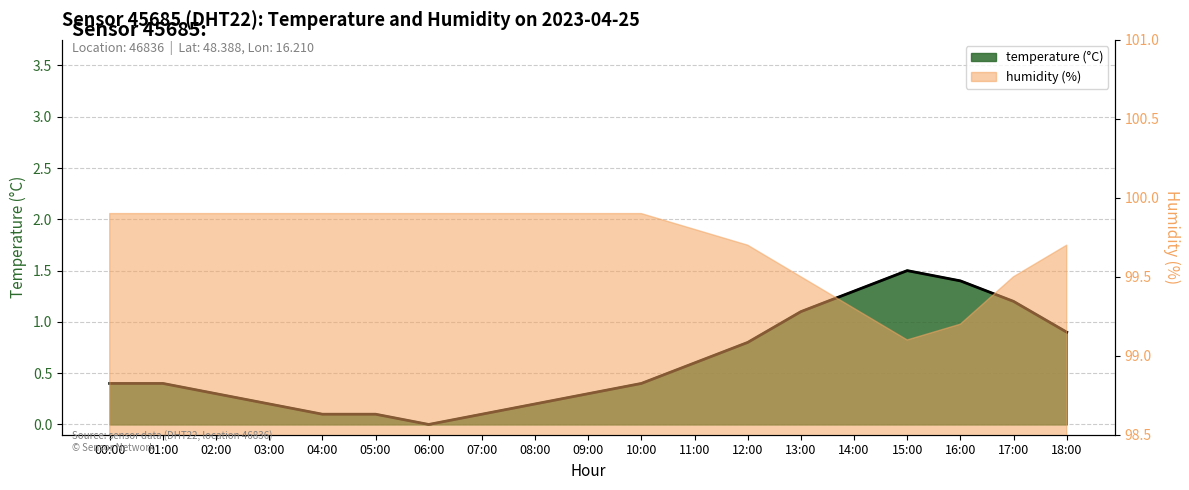

The chart shows a value of 0.3 at 02:00. True or false?

True